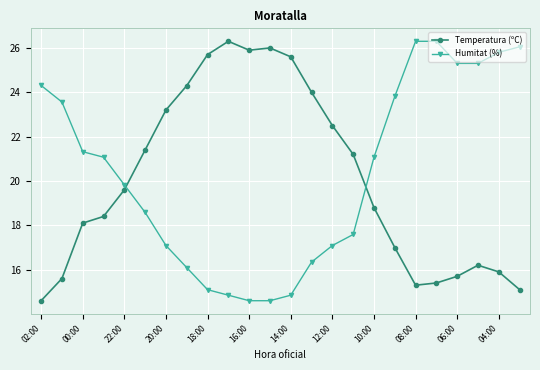

What is the difference between the second highest and second lowest values in the Humitat (%) series?

11.7